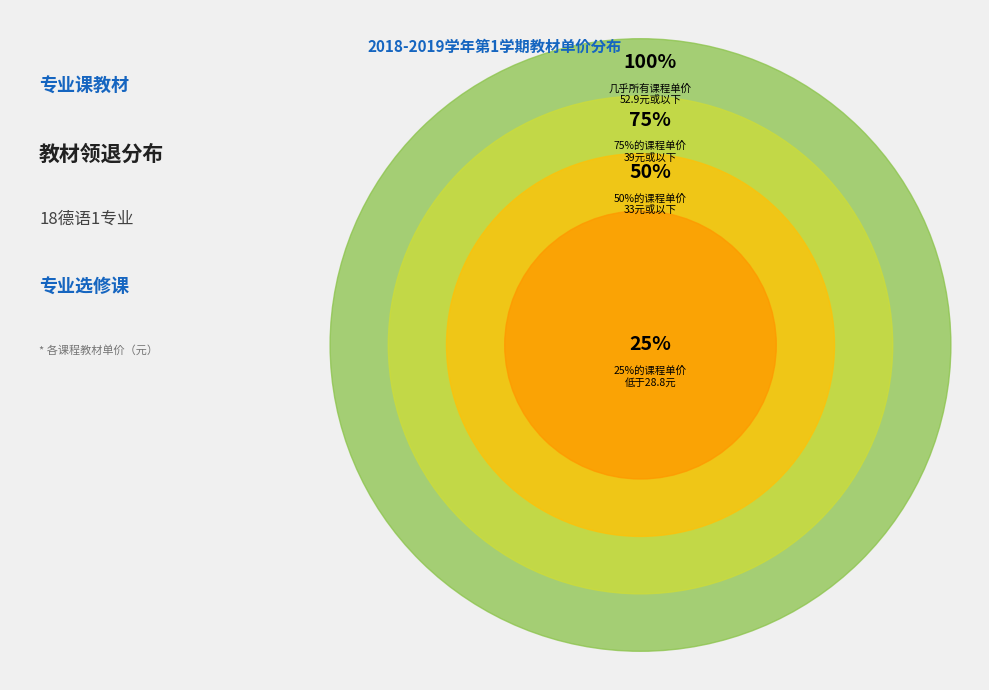

Is it true that 思想道德修养与法律基础 is 17% of the pie?

False